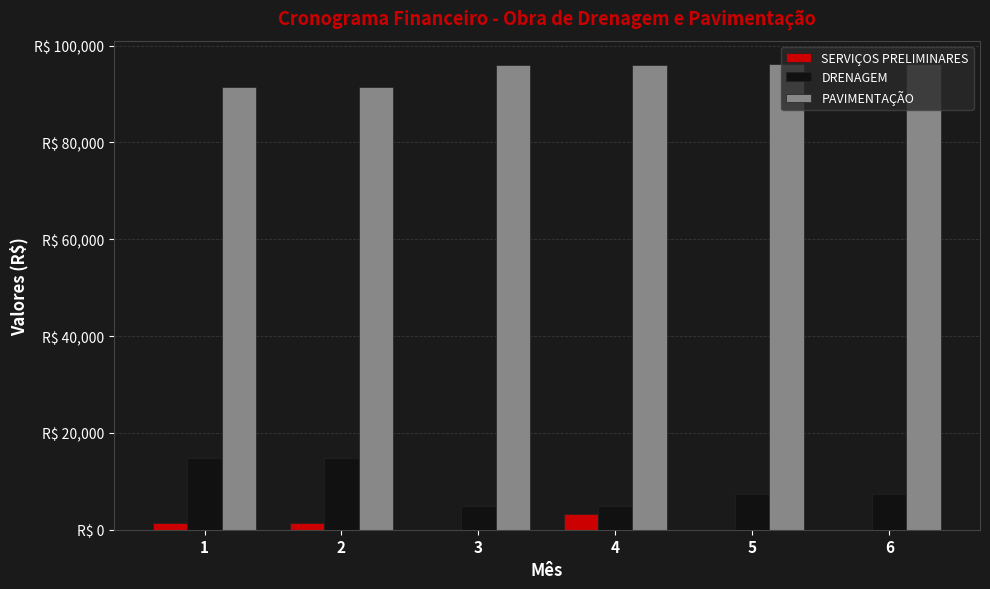

What is the difference between the DRENAGEM values at 4 and 1?

9901.2